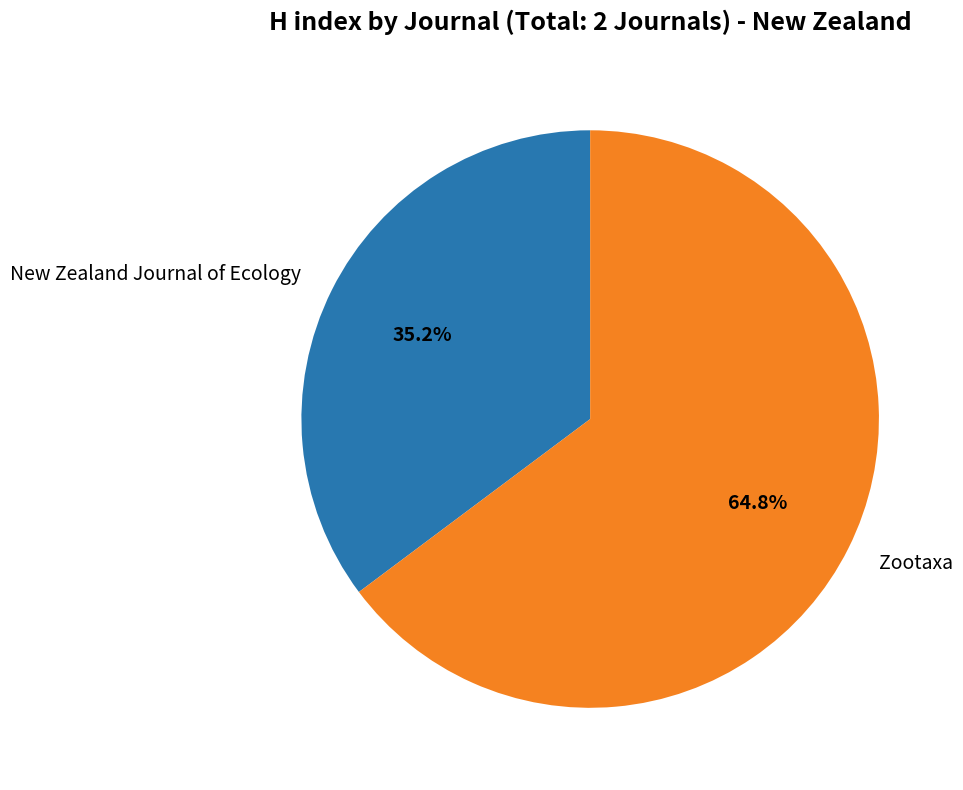

What is the ratio of the value at New Zealand Journal of Ecology to the value at Zootaxa?

0.5